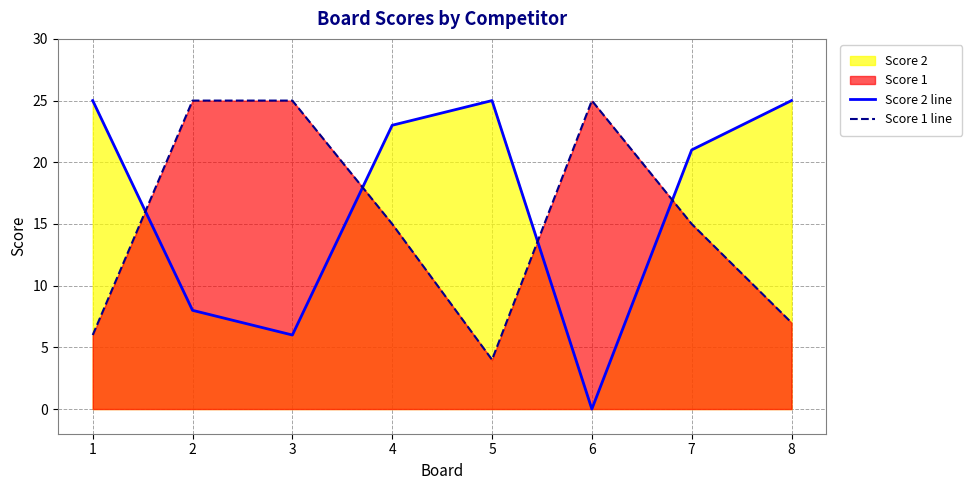

Which series changed the most between 5 and 6?

Score 2 line